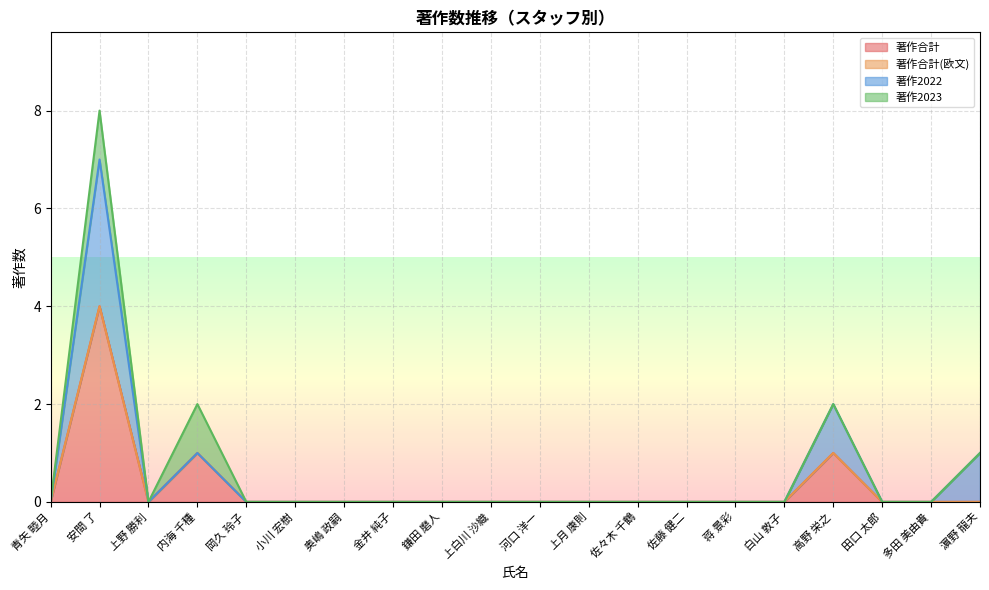

What is the maximum value for 著作合計?

4